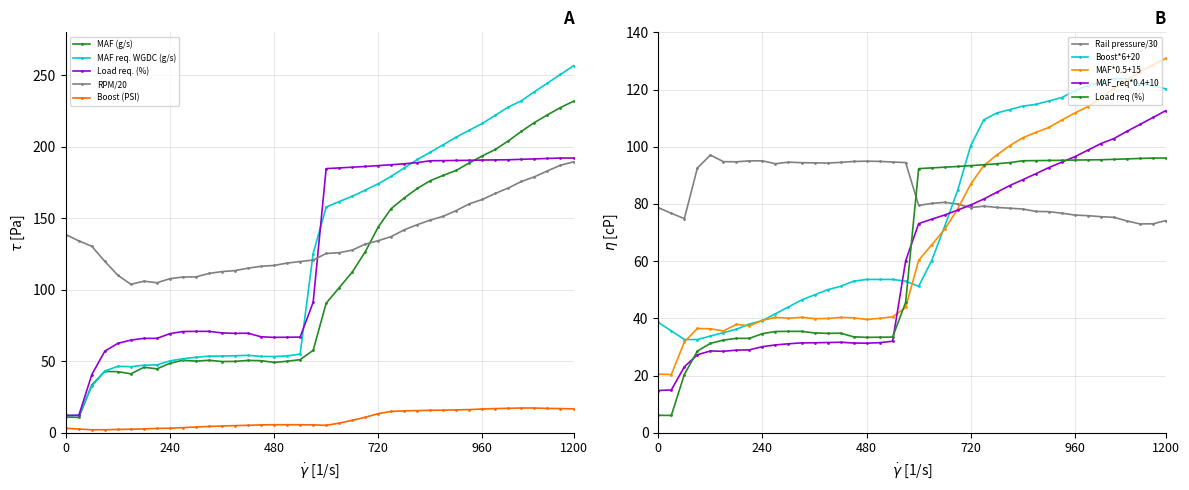

True or false: Boost (PSI) and MAF req. WGDC (g/s) intersect in this chart.

False